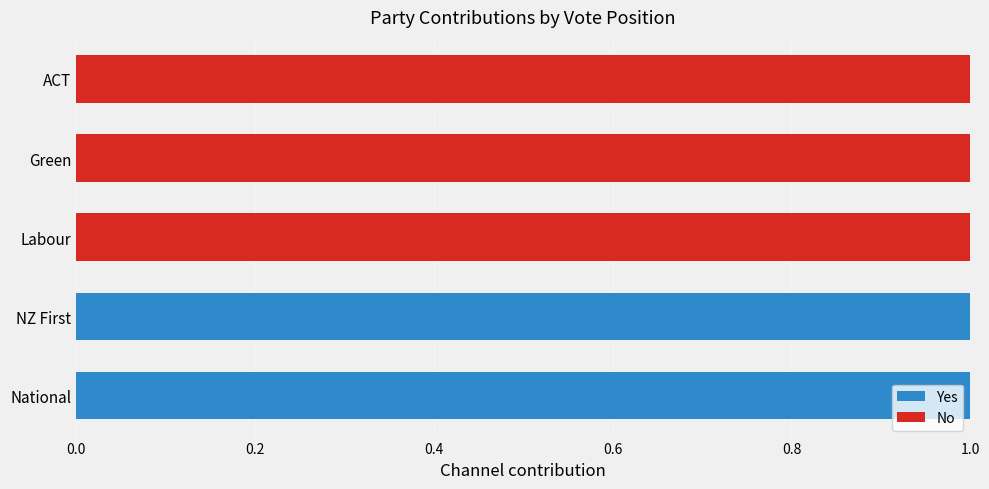

The Yes series shows 1 at NZ First. True or false?

True